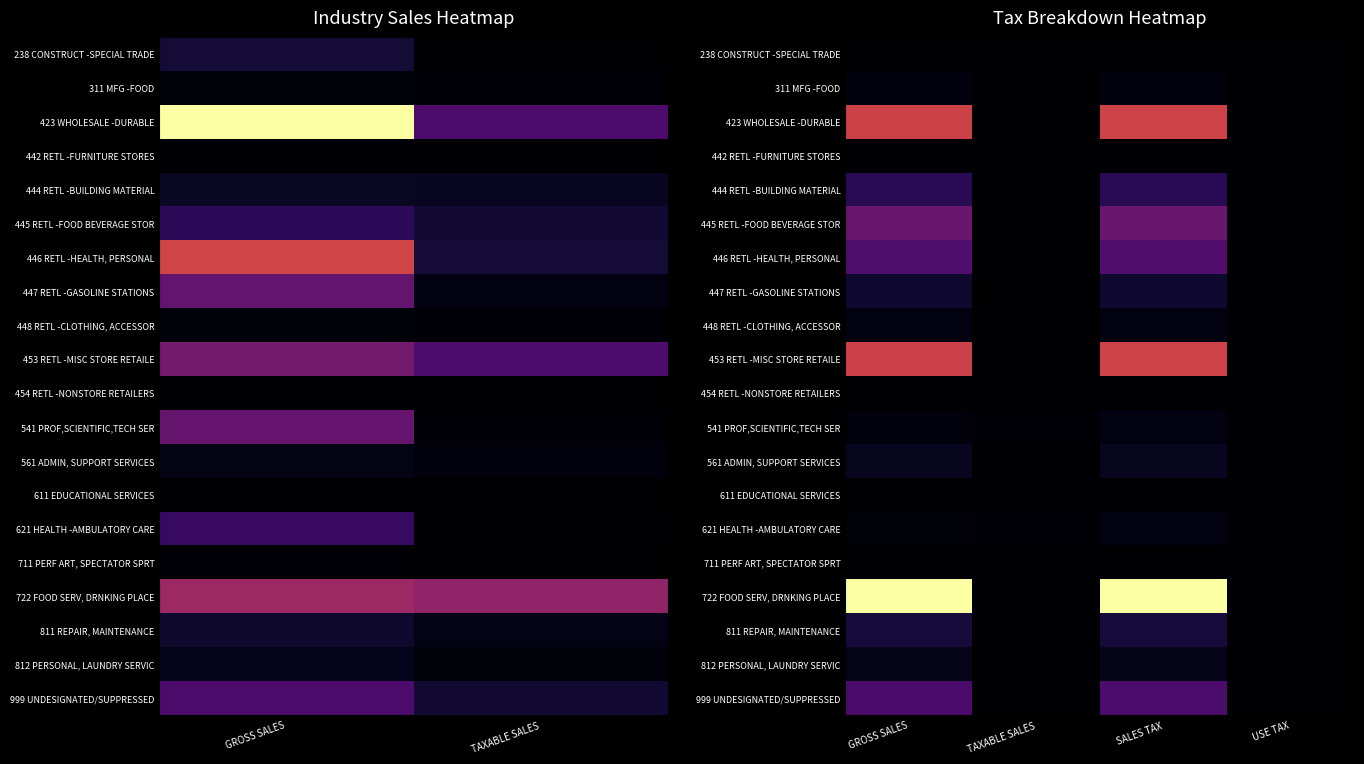

The value of 621 HEALTH -AMBULATORY CARE at USE TAX is 13. True or false?

False